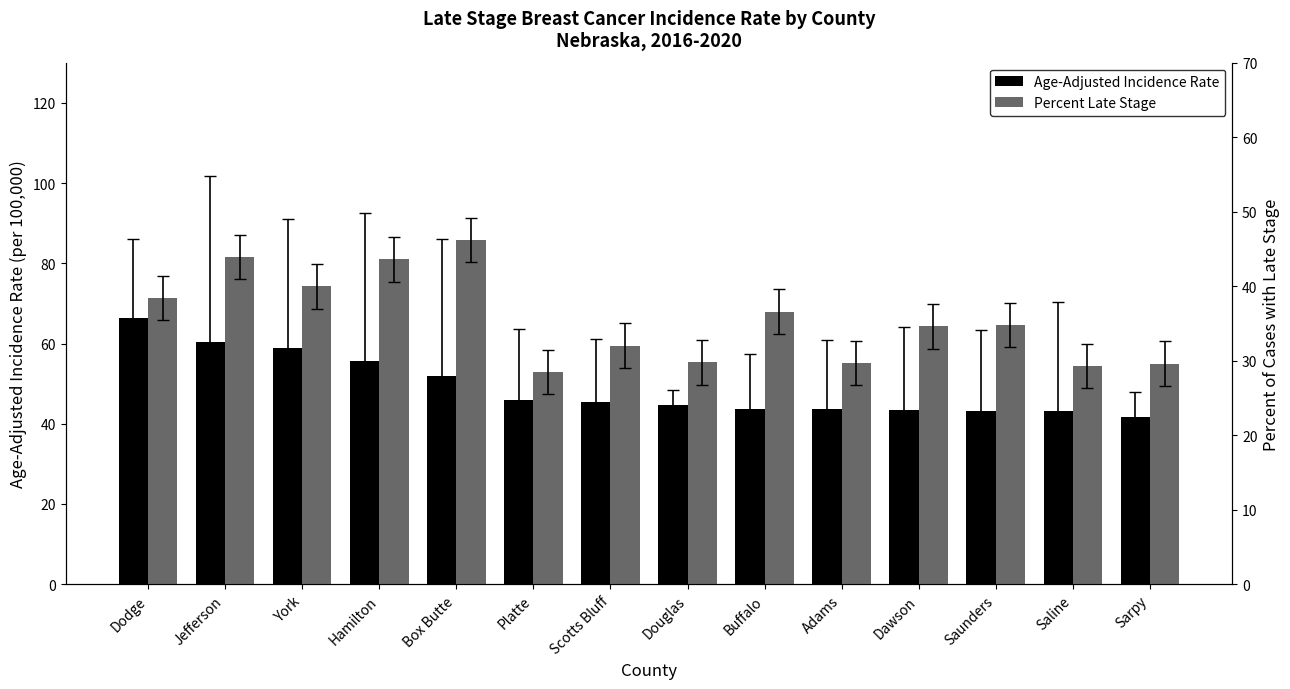

What is the difference between the second highest and second lowest values in the Percent Late Stage series?

14.6